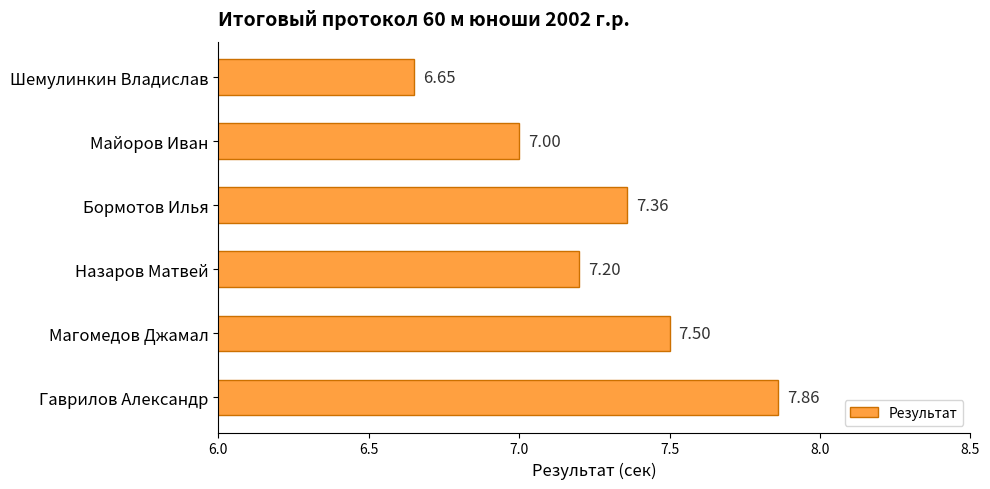

What is the label of the 1st bar from the bottom?

Гаврилов Александр